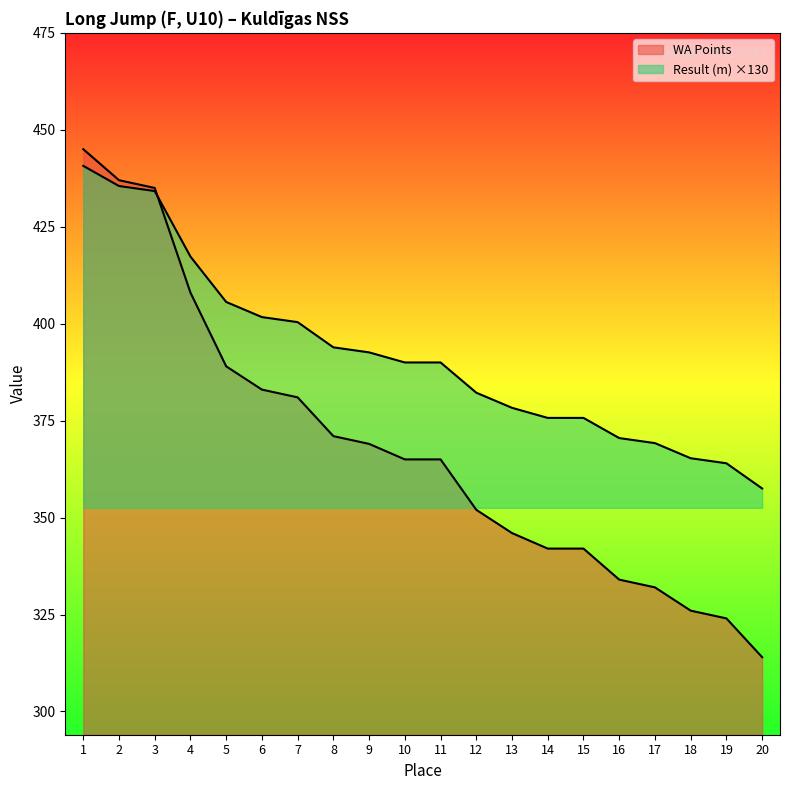

Which category has the lowest value in the WA Points series?

20